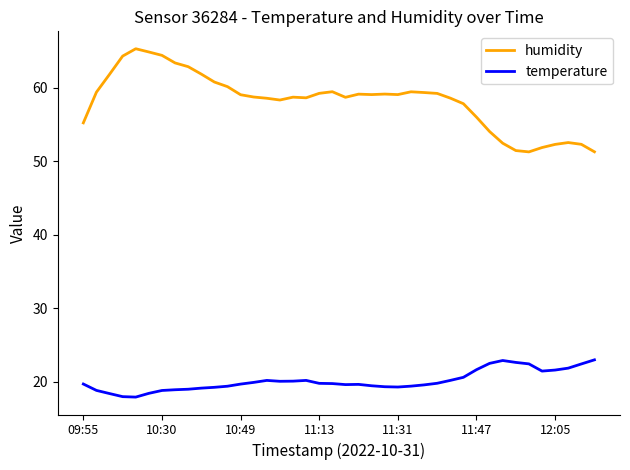

Which series has the widest spread of values?

humidity